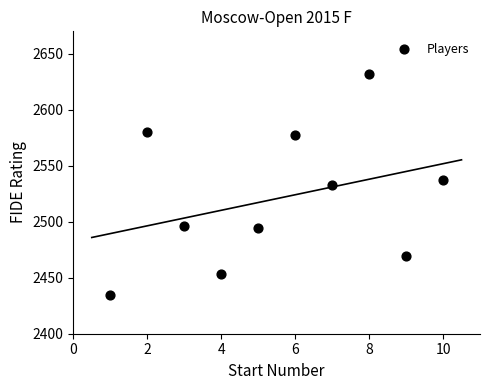

What is the range of X values (max minus min)?

9